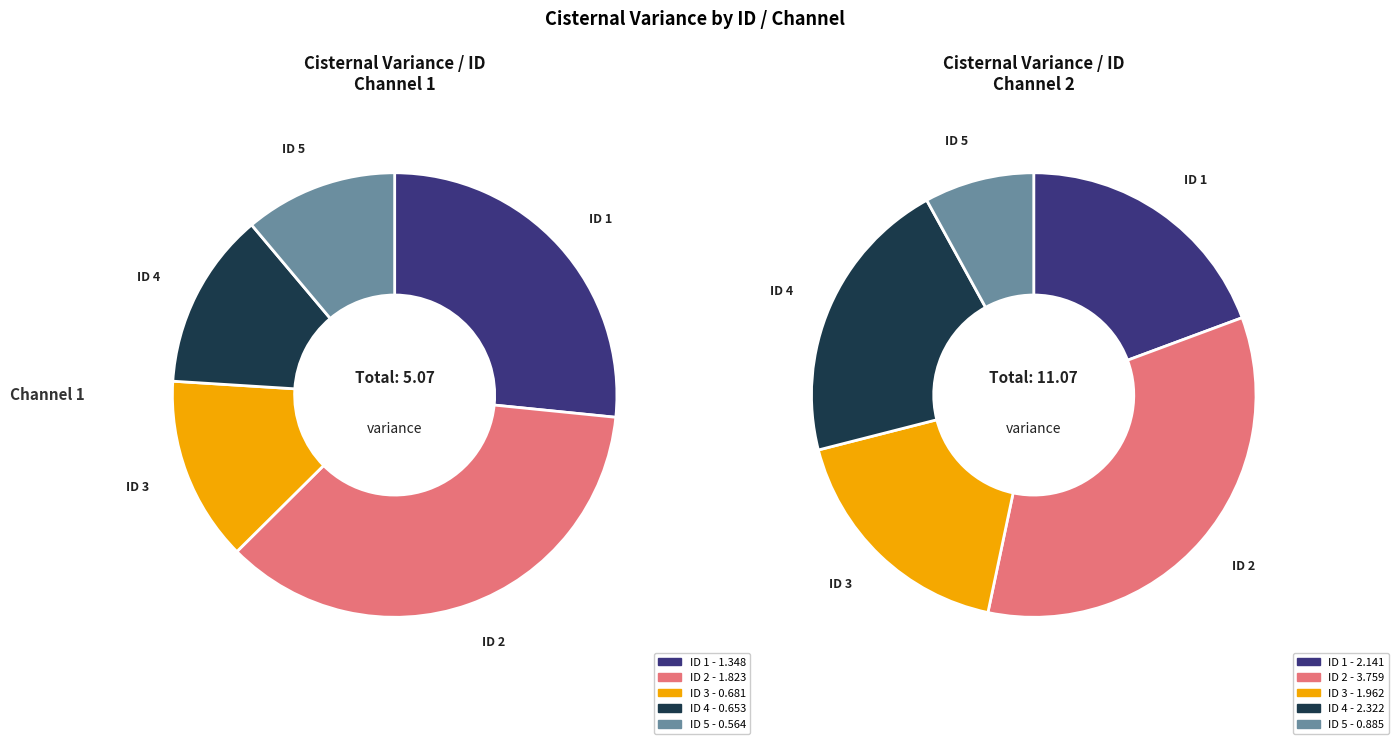

Between ID 5 and ID 3, which is larger?

ID 3